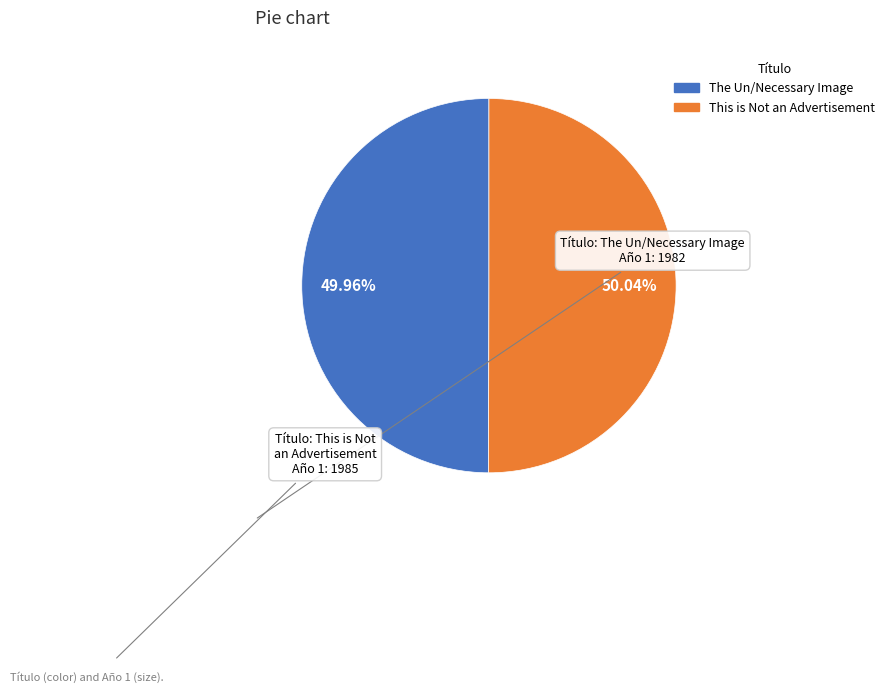

Does any single category account for the majority?

Yes